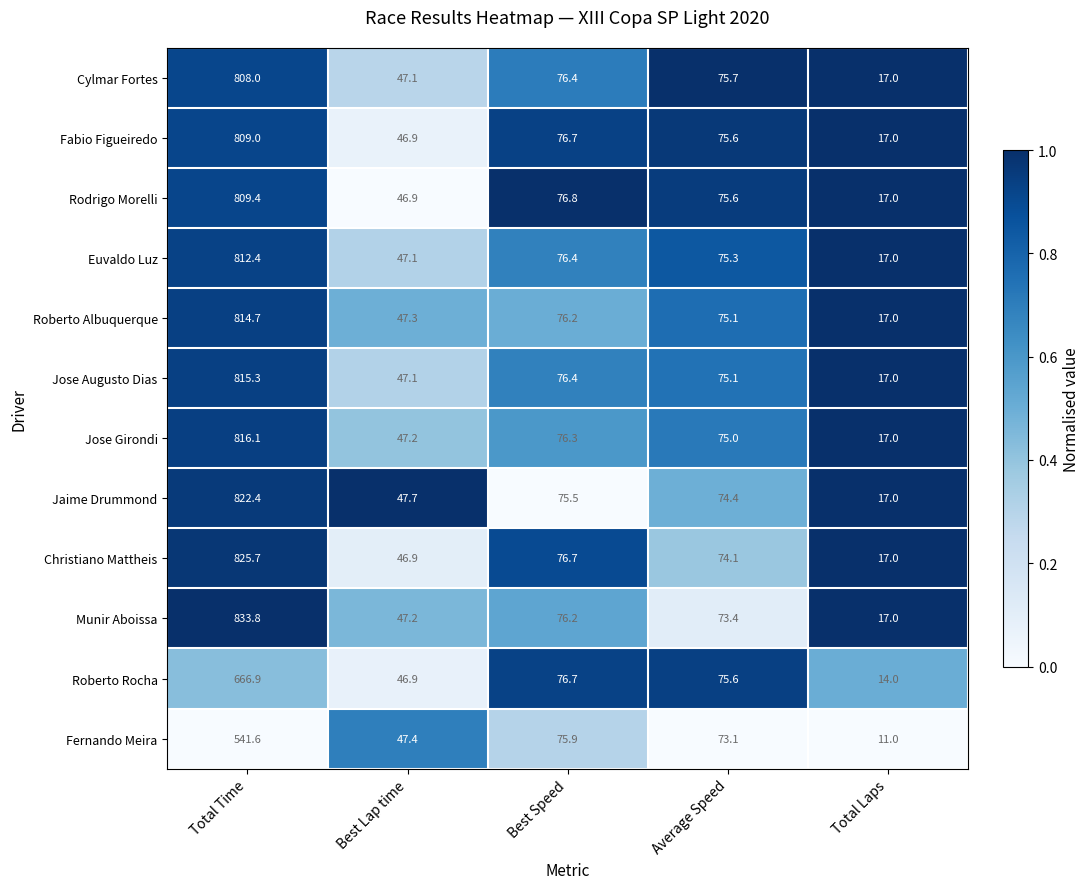

Where is Fabio Figueiredo nearest to the value 413?

Best Speed